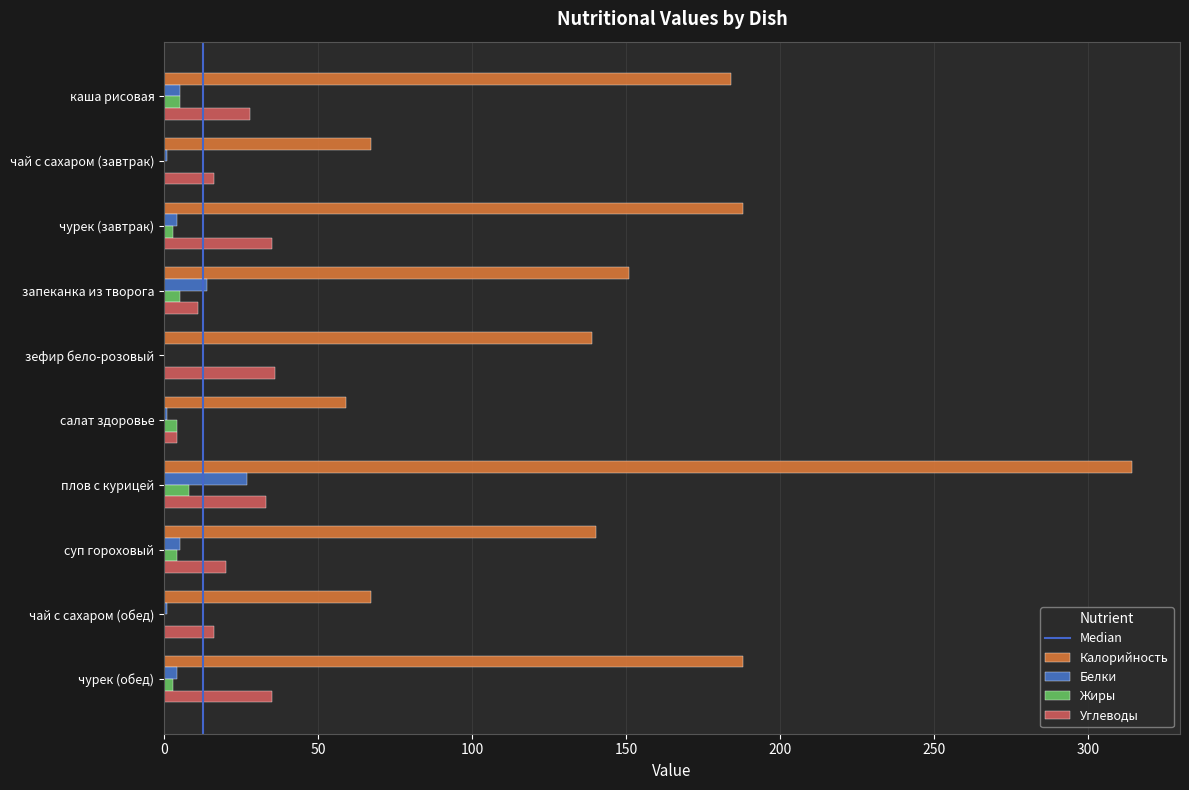

What is the total value across all series at чай с сахаром (обед)?

84